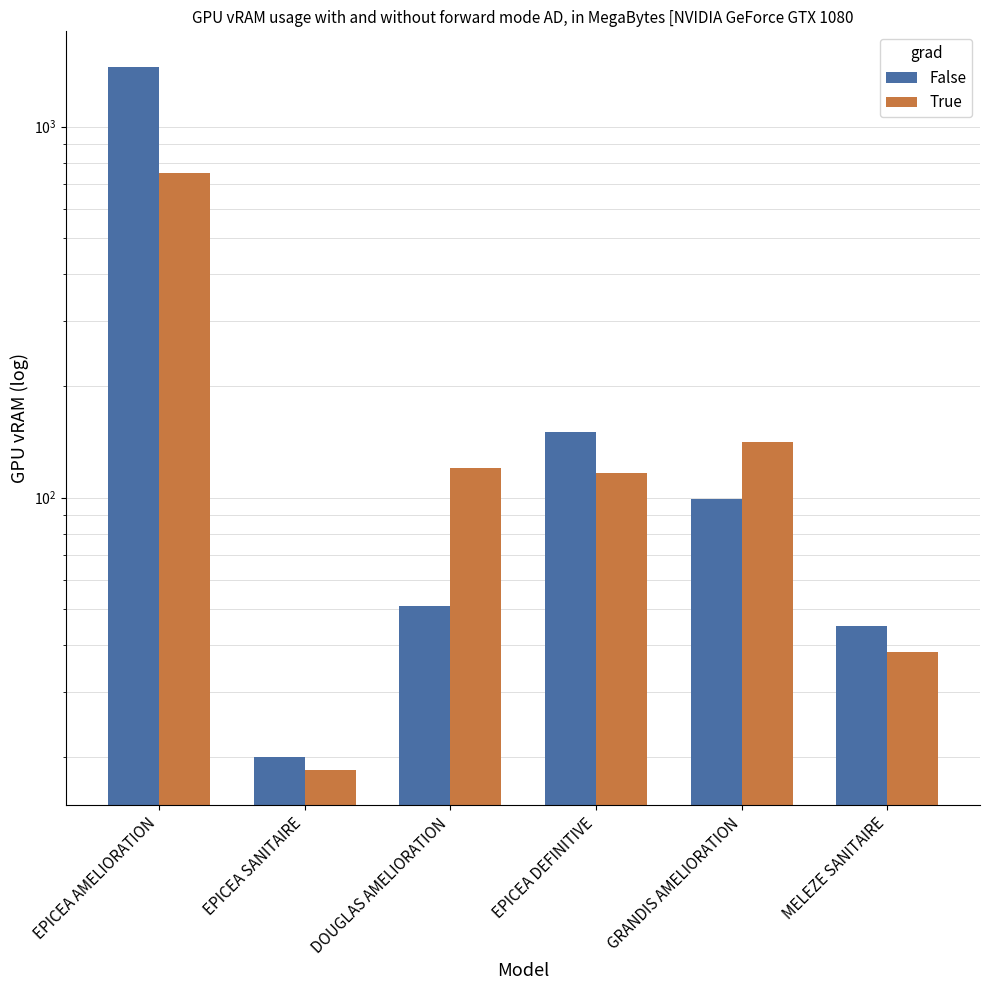

Between EPICEA DEFINITIVE and GRANDIS AMELIORATION, which series saw the biggest shift?

False